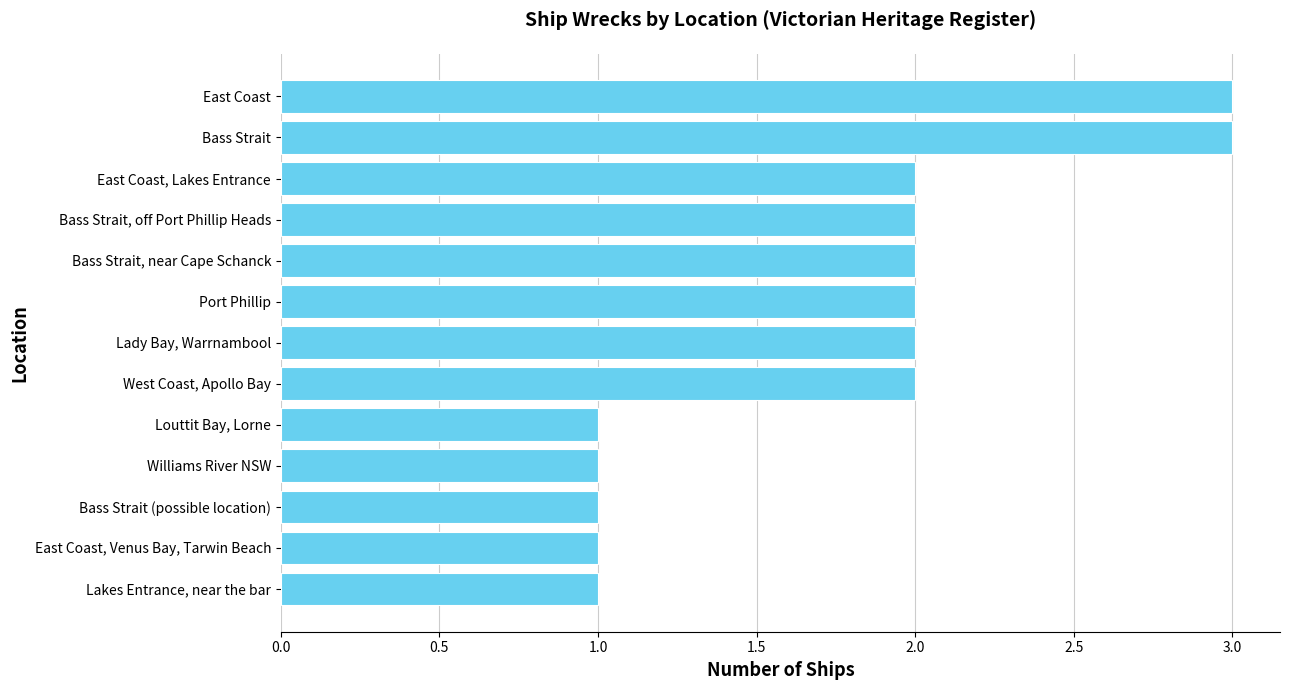

What is the minimum value shown in the chart?

1